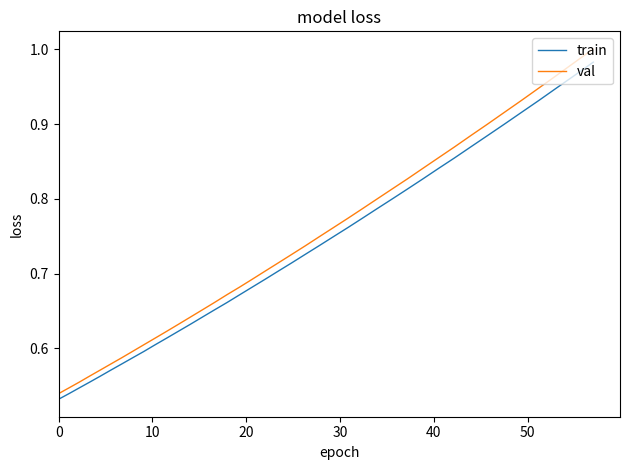

True or false: val has more than 0 interior local peaks.

False